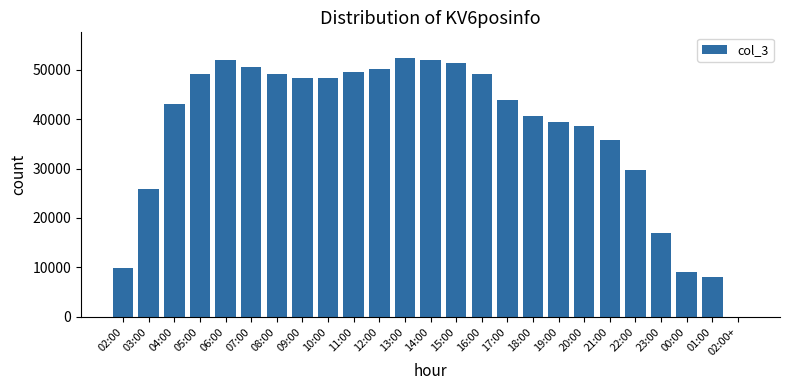

True or false: the data shows 23081 at 04:00.

False